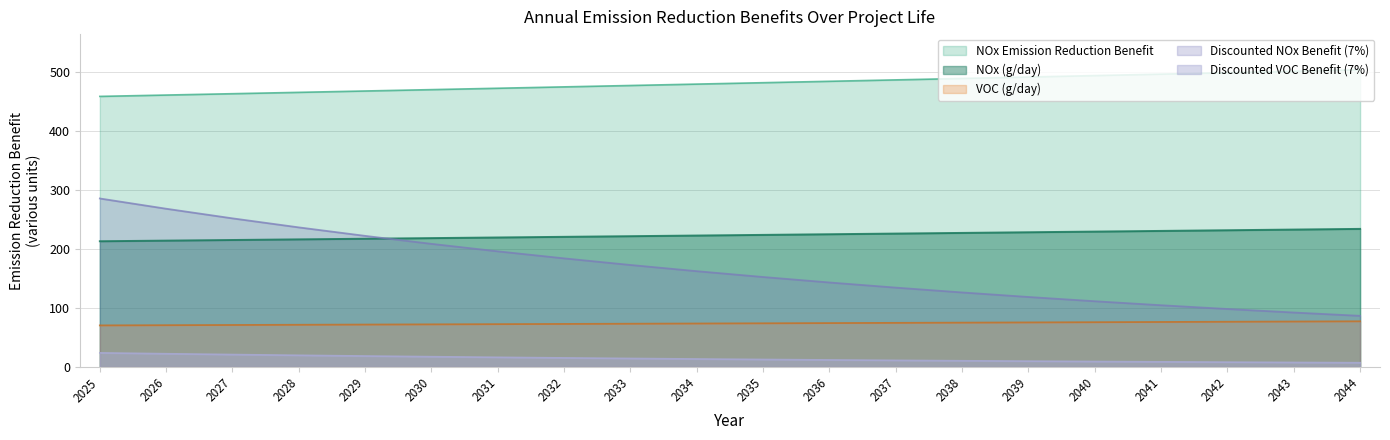

The NOx (Short tons/yr) series shows 131.9 at 2026. True or false?

False